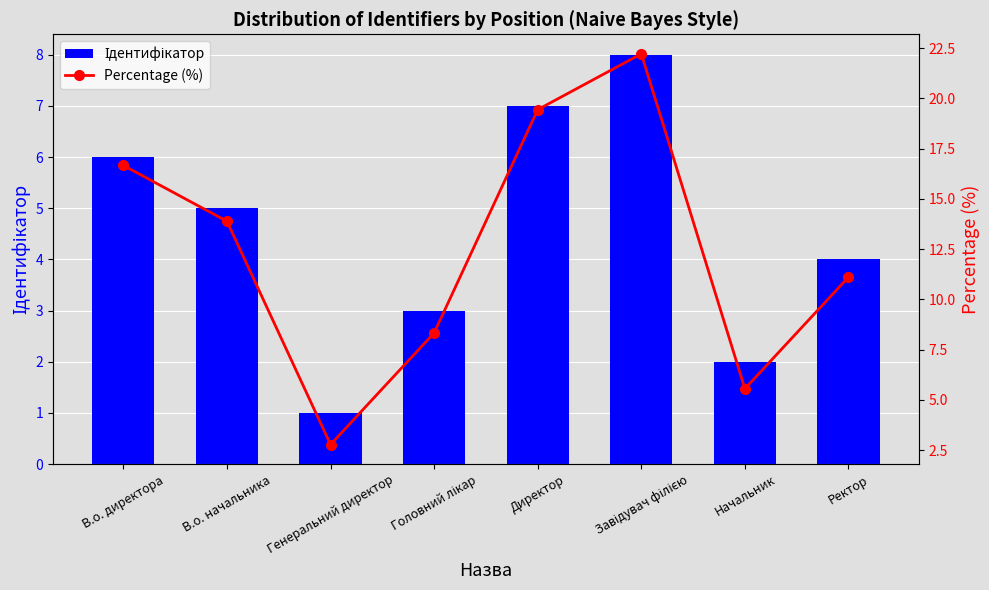

Is it true that Ідентифікатор equals 2.7 at Ректор?

False